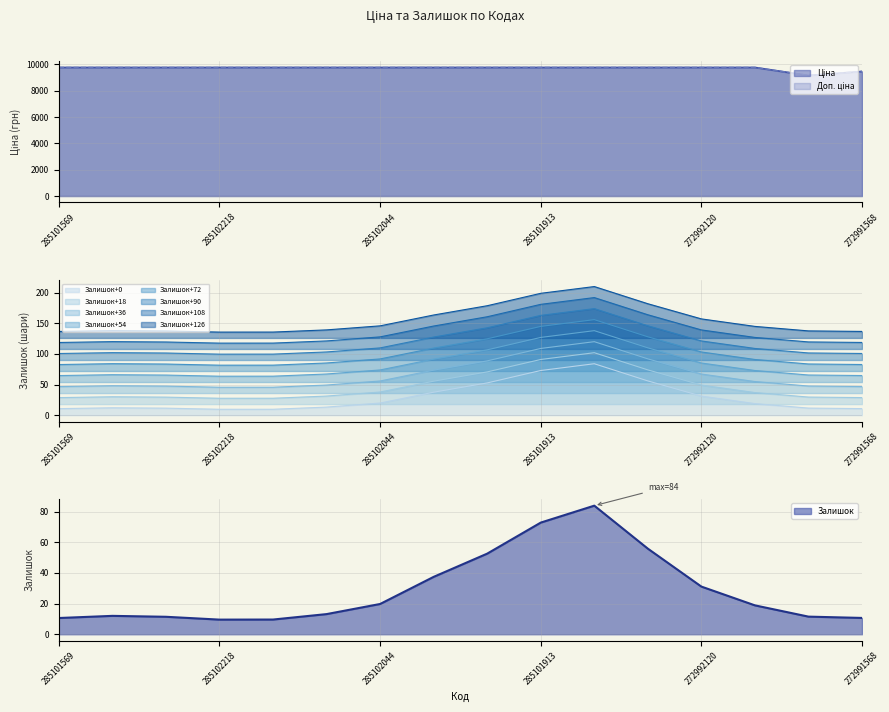

What is the difference between the maximum and minimum values in the Доп. ціна series?

610.0